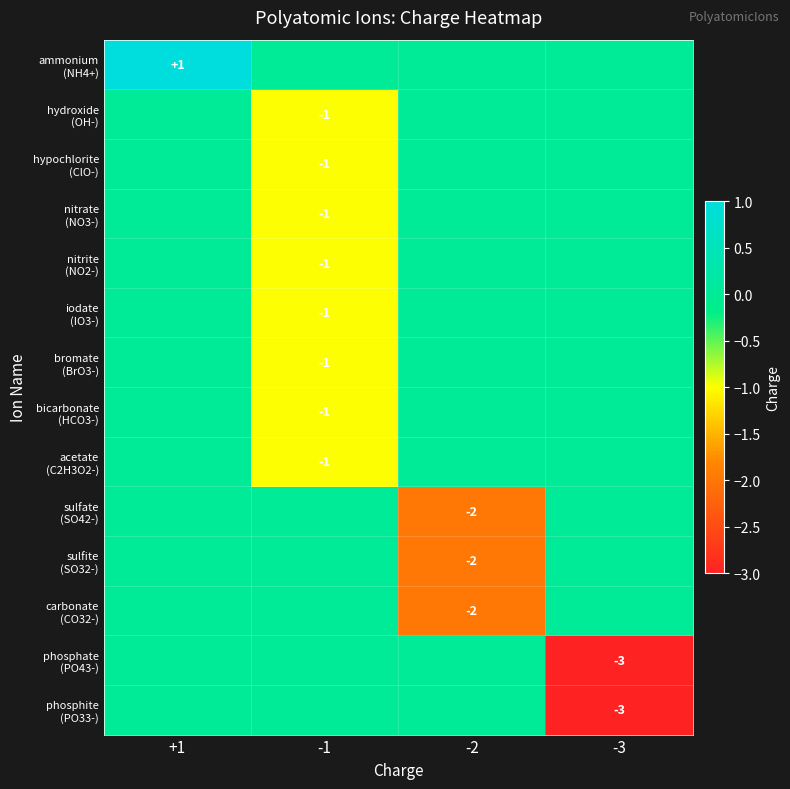

What is the difference between the maximum and minimum values in the bicarbonate (HCO3-) series?

1